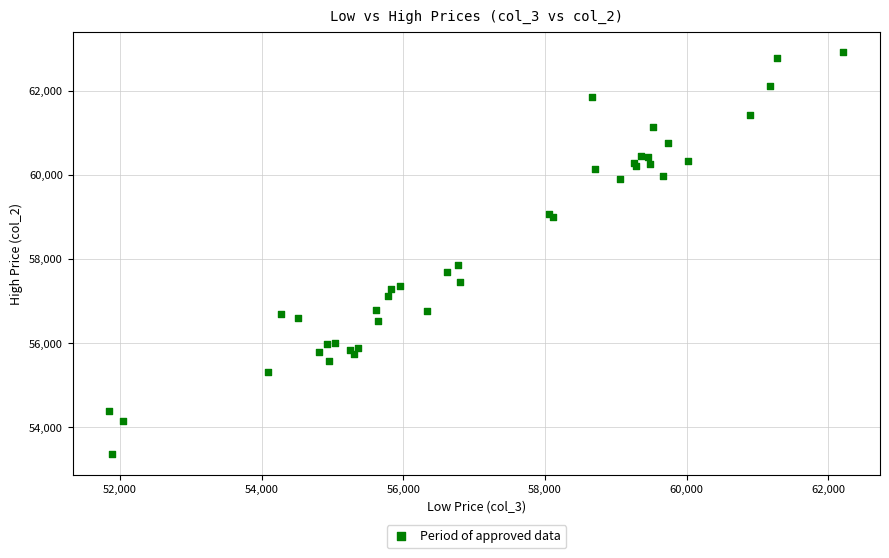

What Y value in the scatter plot is closest to 58140?

57850